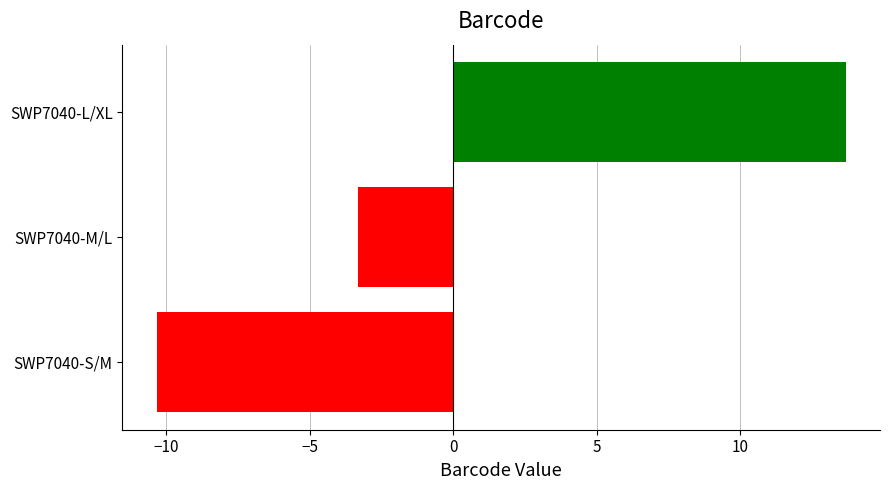

The value at SWP7040-M/L is -5.2. True or false?

False